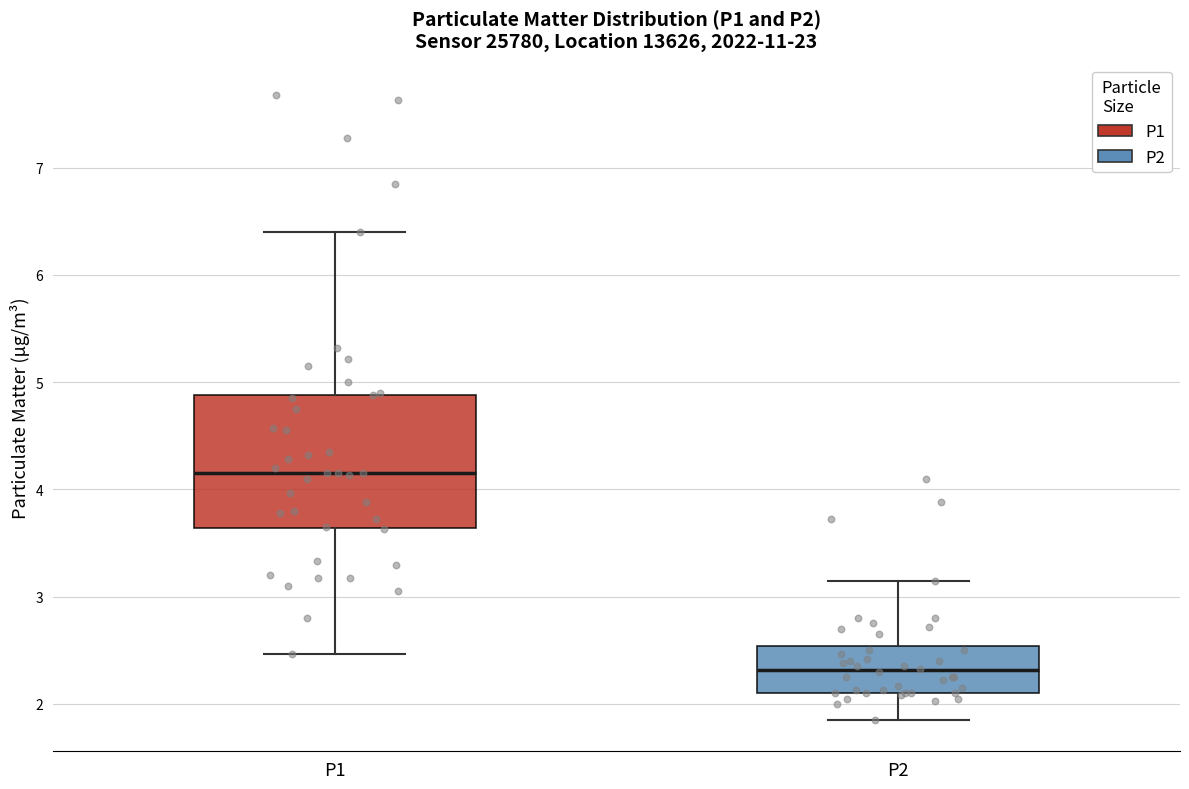

Which box has the highest median line?

P1